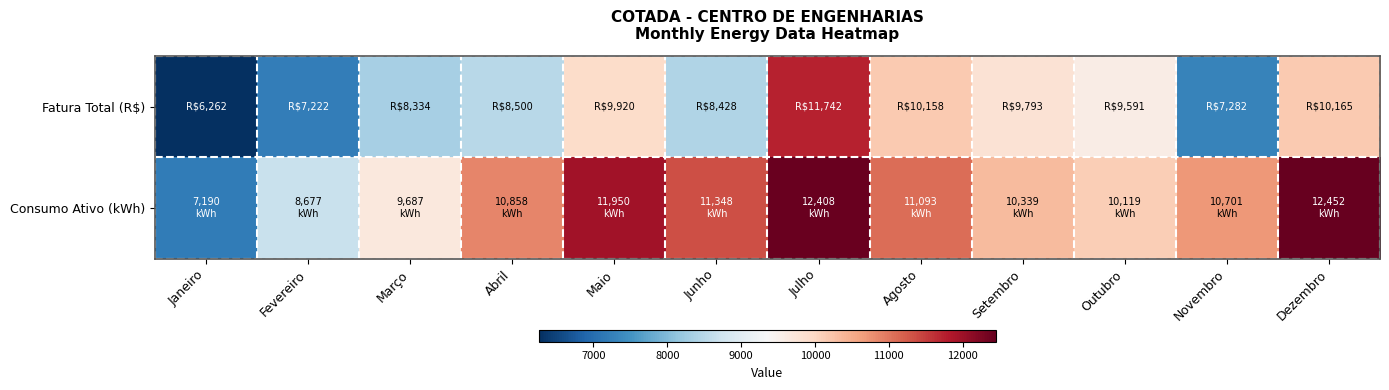

Reading left to right, extract all data points from this chart.

Fatura Total (R$): Janeiro=6261.7	Fevereiro=7222.5	Março=8333.6	Abril=8499.7	Maio=9919.6	Junho=8428.5	Julho=11742.0	Agosto=10157.5	Setembro=9792.6	Outubro=9591.2	Novembro=7282.1	Dezembro=10164.9
Consumo Ativo (kWh): Janeiro=7190.0	Fevereiro=8677.0	Março=9687.0	Abril=10858.0	Maio=11950.0	Junho=11348.0	Julho=12408.0	Agosto=11093.0	Setembro=10339.0	Outubro=10119.0	Novembro=10701.0	Dezembro=12452.0